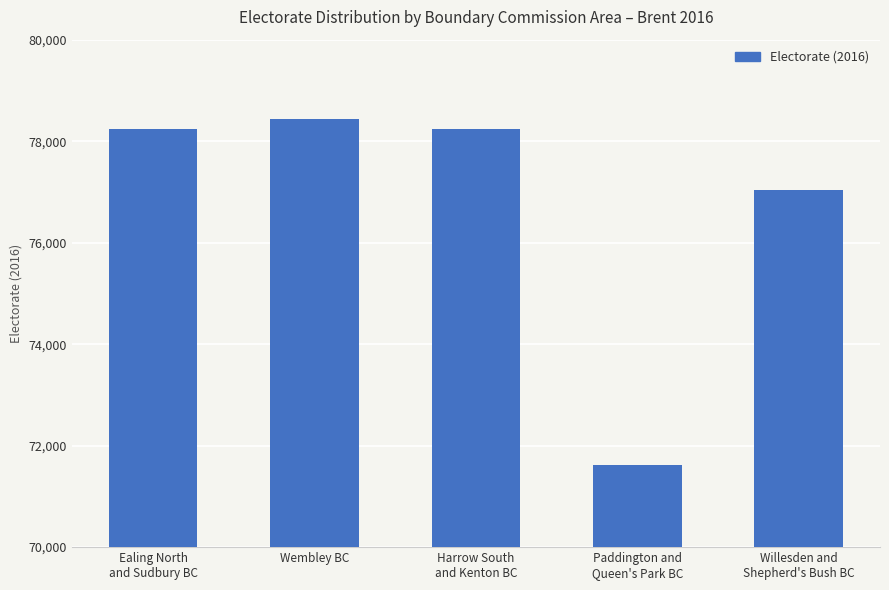

How many distinct data groups are displayed?

1